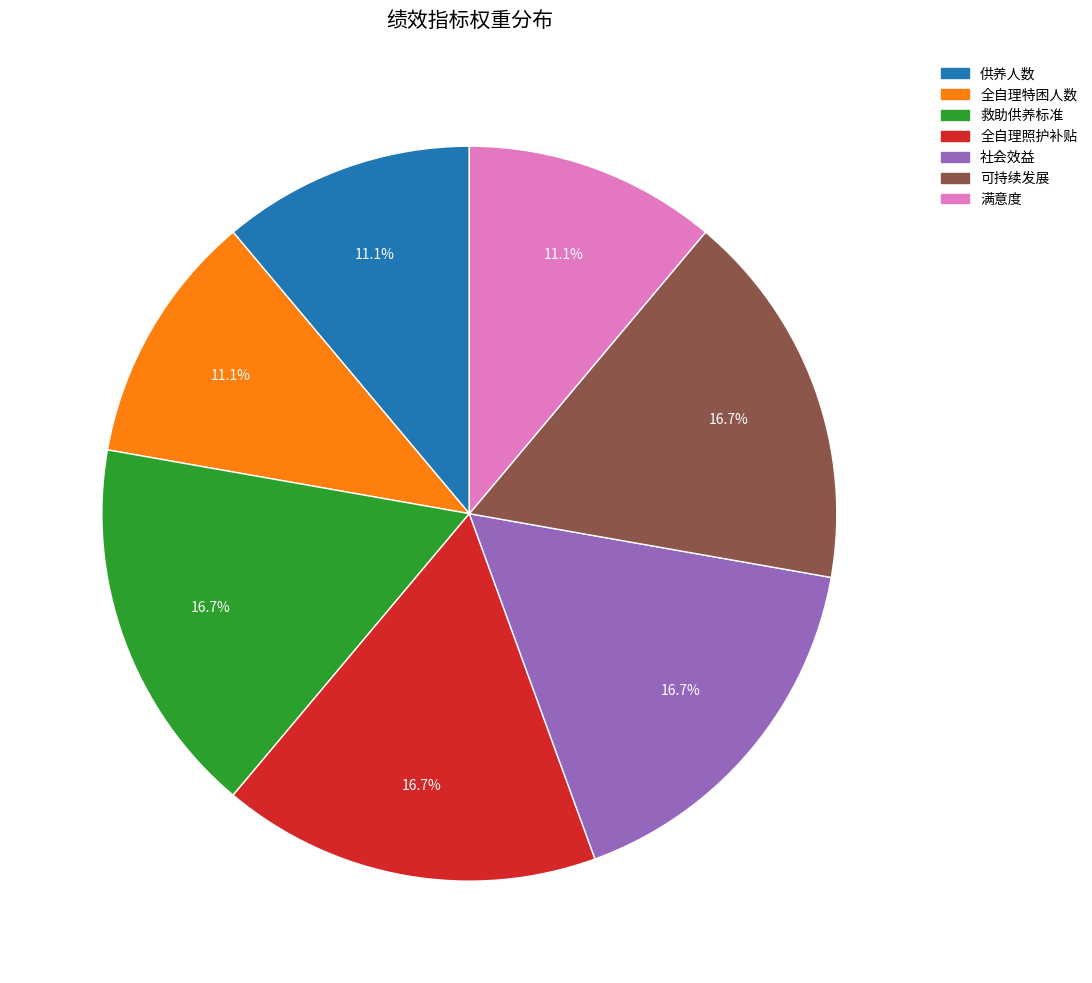

The 社会效益 slice represents 17% of the pie. True or false?

True